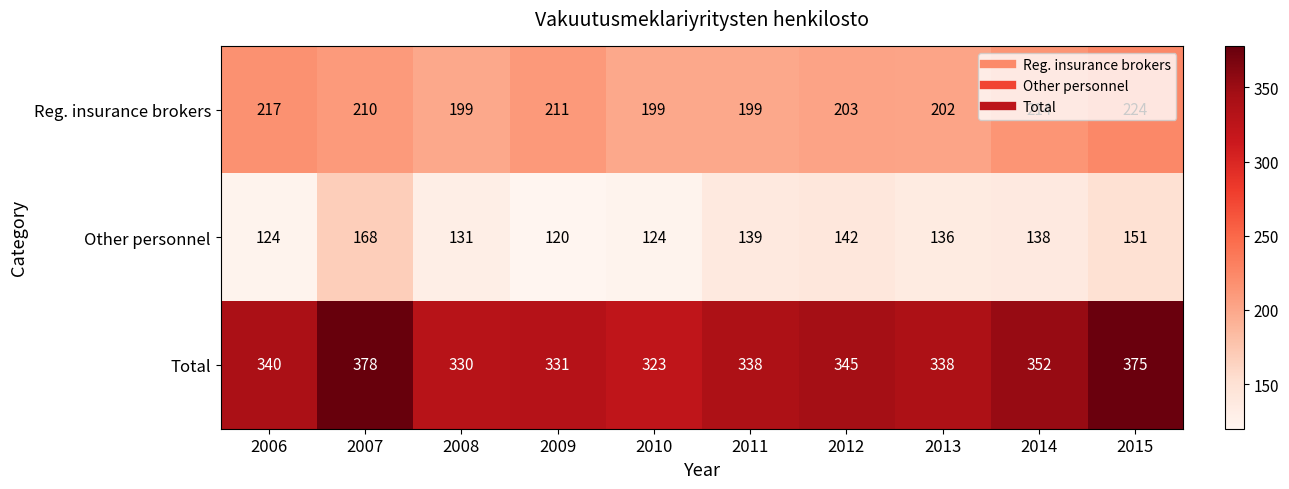

What is the sum of the Reg. insurance brokers values at 2011 and 2007?

409